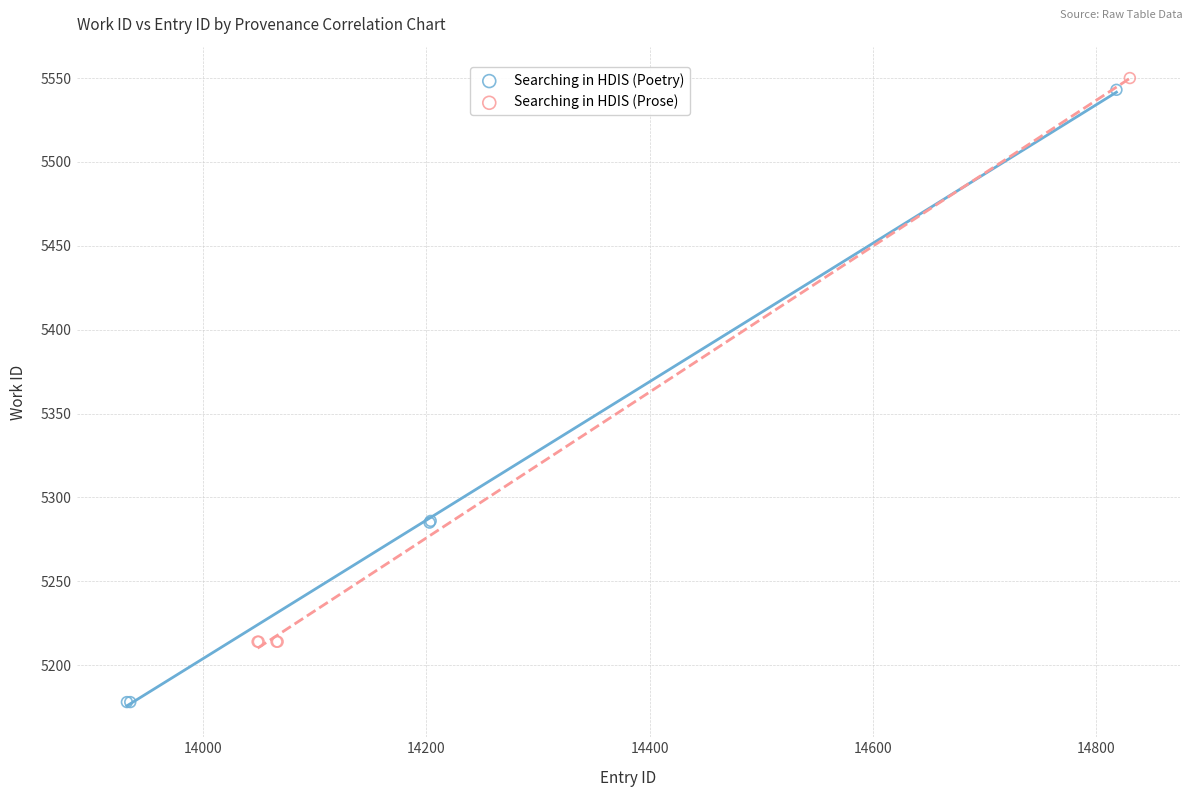

What are all the series names shown in the legend?

Searching in HDIS (Poetry), Searching in HDIS (Prose)